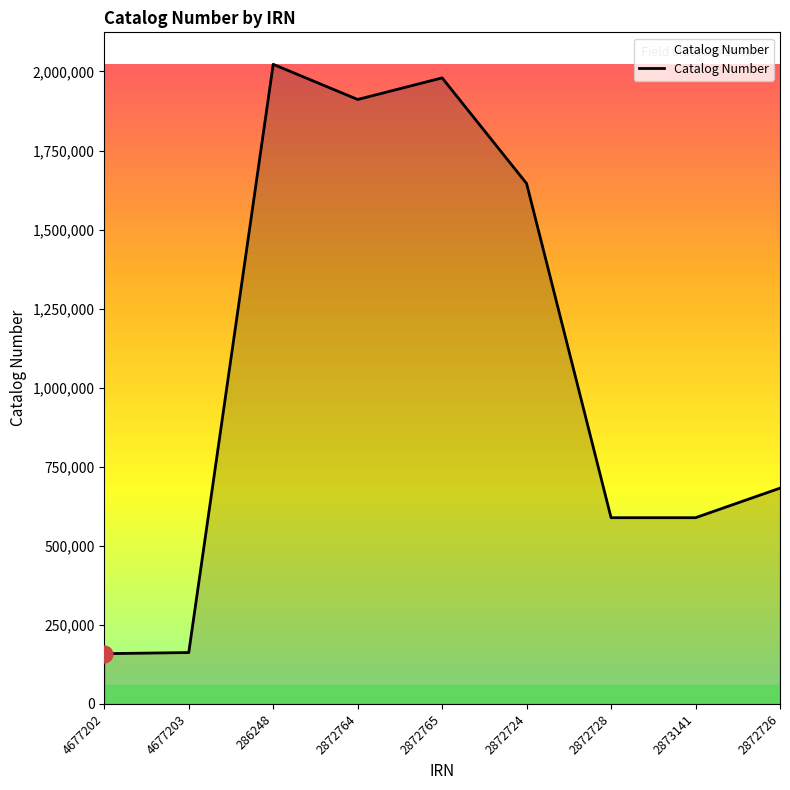

What is the approximate value at 4677202?

159125